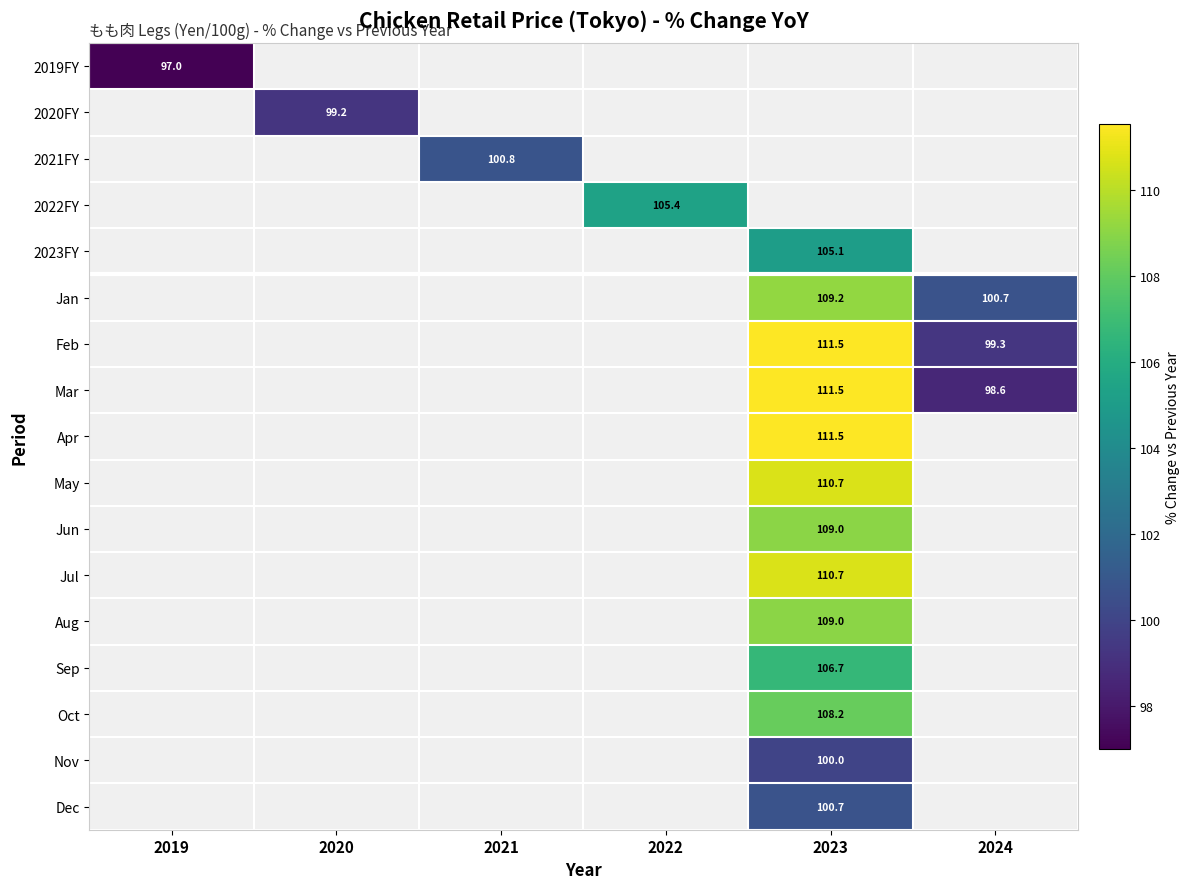

Is the value of Jun at 2022 greater than the value of 2023FY at 2021?

No